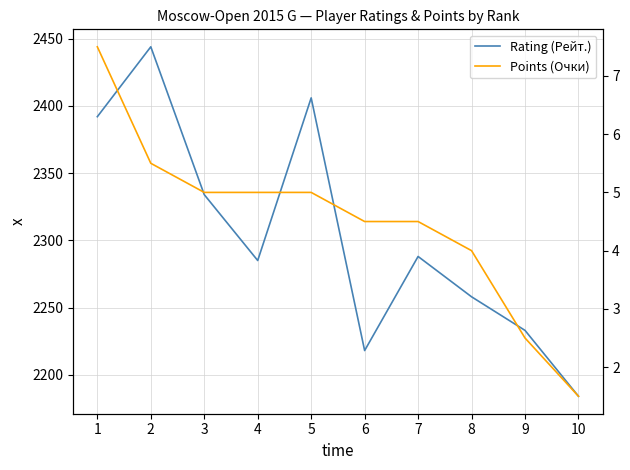

Which category has the lowest value in the Rating (Рейт.) series?

10